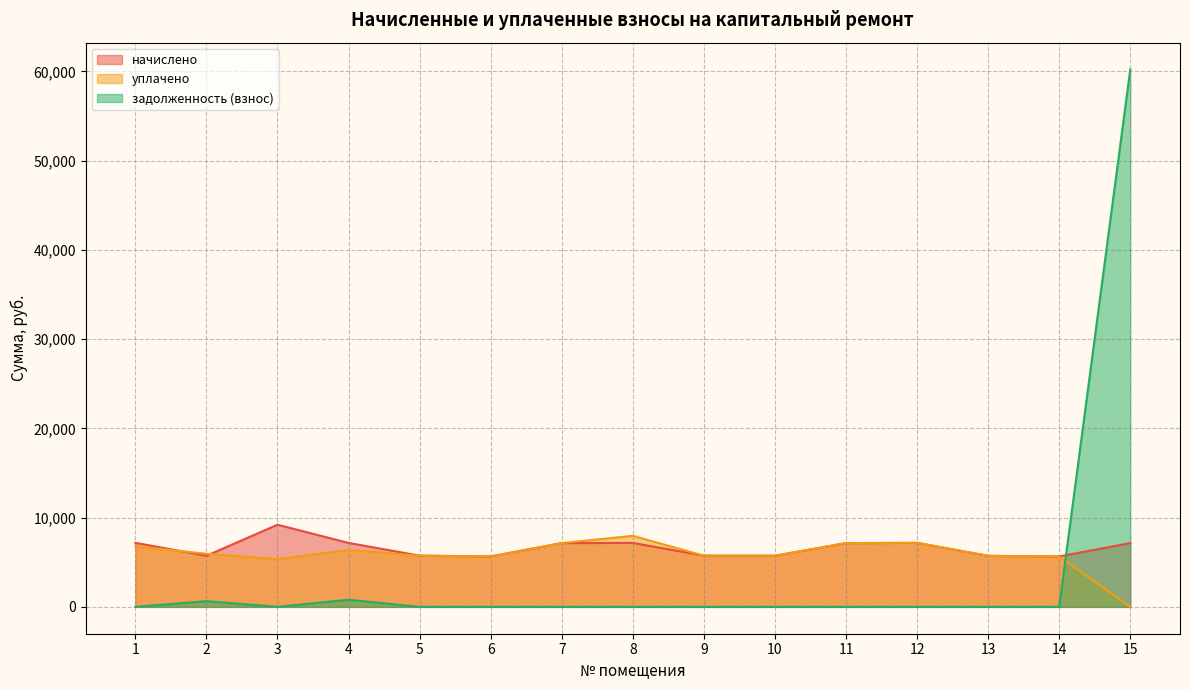

Rank the series by their average value, from highest to lowest.

начислено, уплачено, задолженность (взнос)